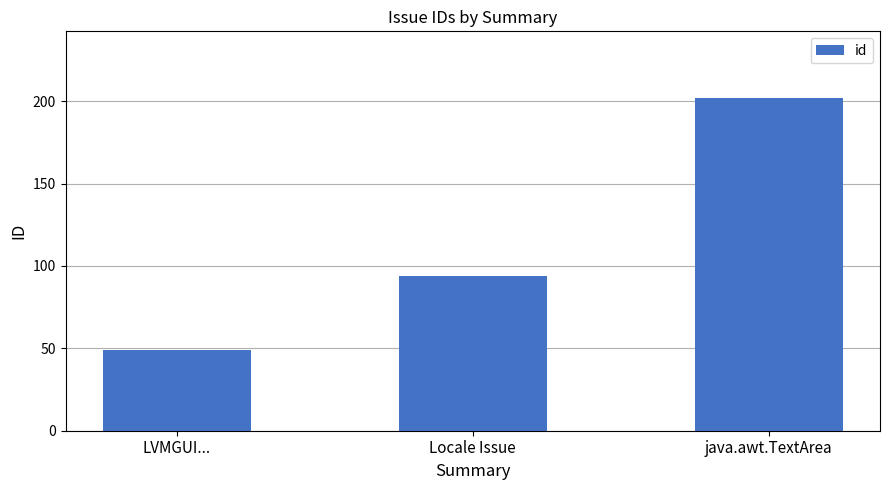

How many bars are there in total?

3